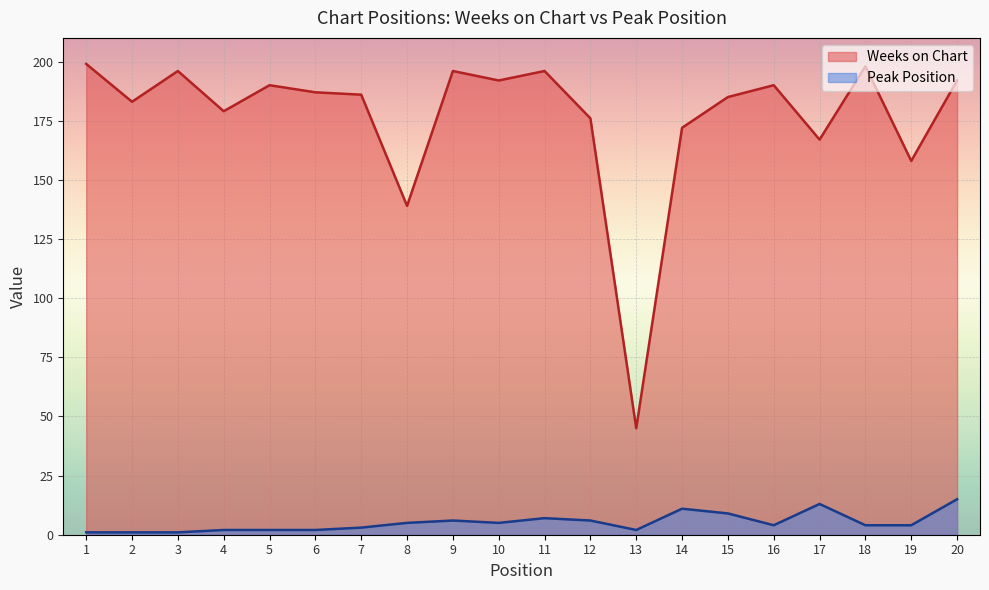

Which series has the largest total across all categories?

Weeks on Chart